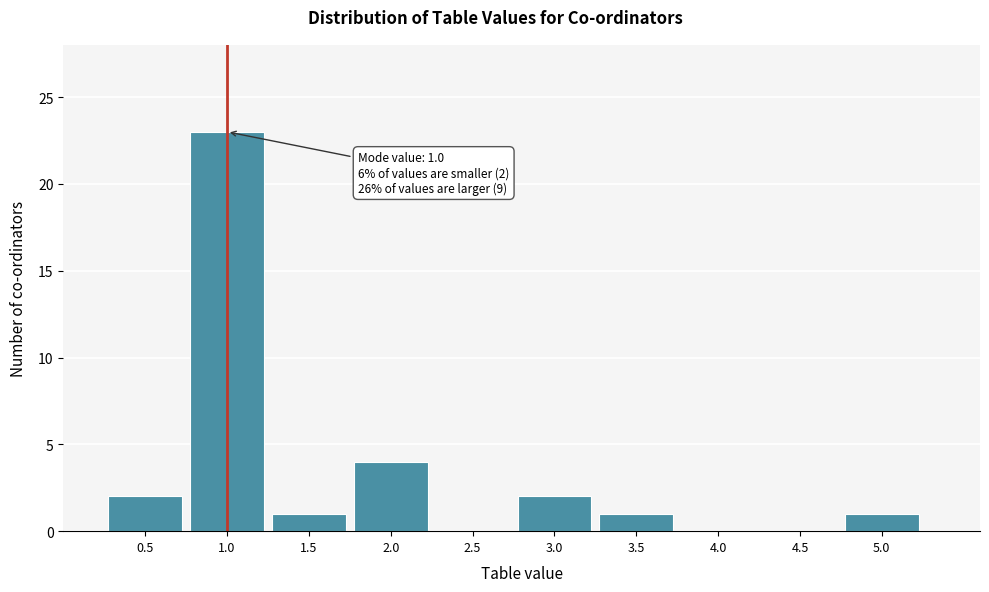

Over which range of the x-axis is the bar tallest?

0.75 to 1.25